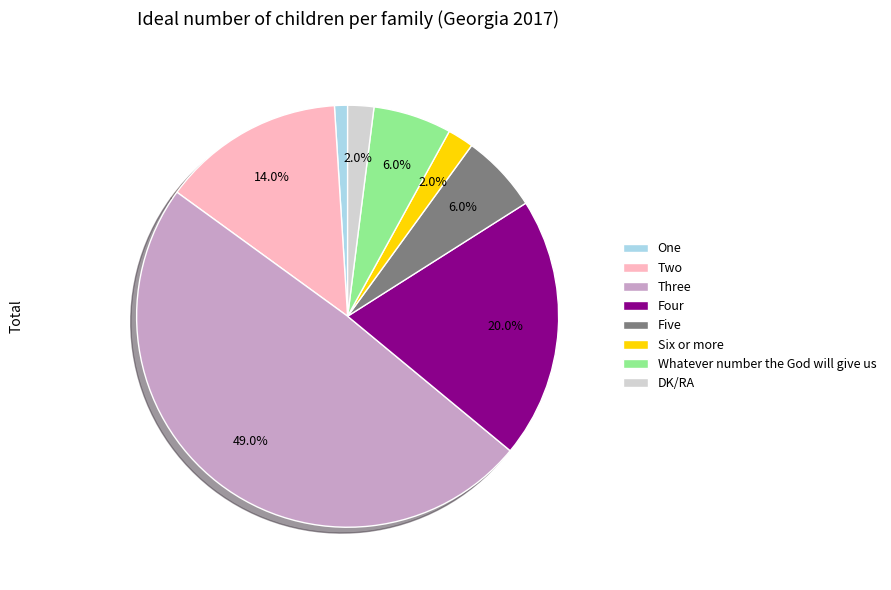

Is DK/RA the majority of the pie?

No